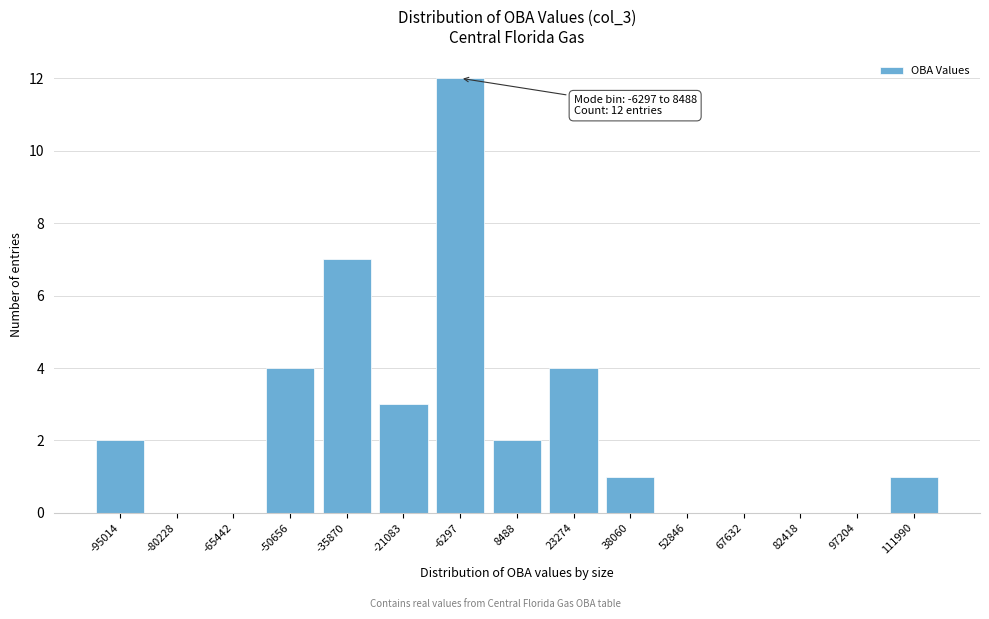

Reading left to right, transcribe all the data shown in this chart.

-95014=2	-80228=0	-65442=0	-50656=4	-35870=7	-21083=3	-6297=12	8488=2	23274=4	38060=1	52846=0	67632=0	82418=0	97204=0	111990=1